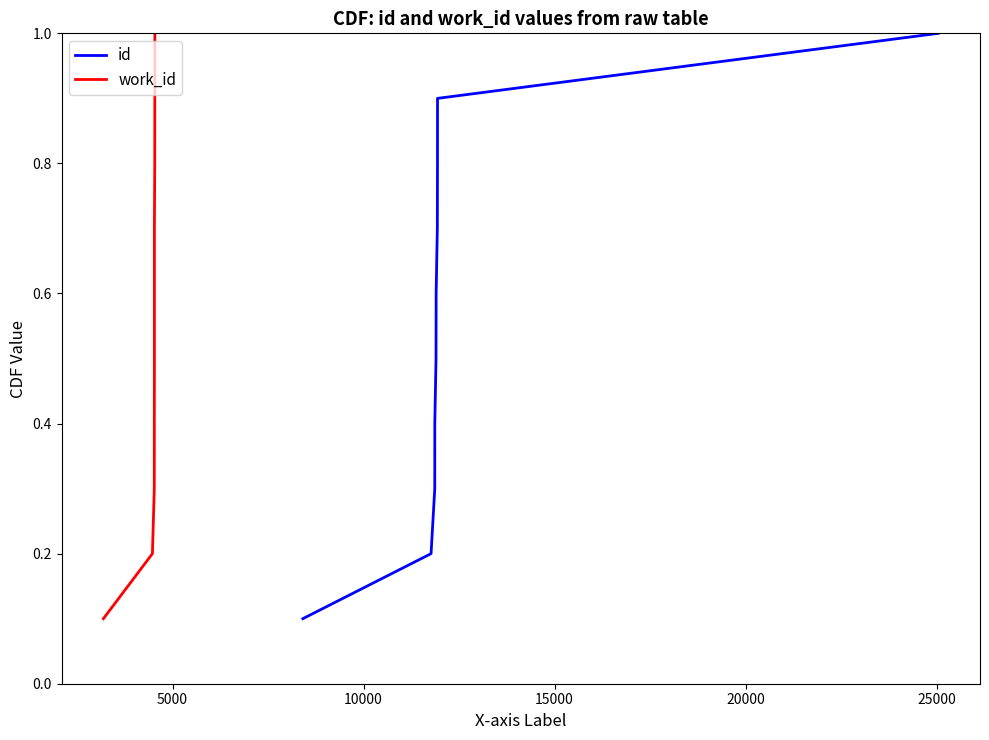

Reading left to right, list all the values displayed in this chart.

id: 0.1	0.2	0.3	0.4	0.5	0.6	0.7	0.8	0.9	1.0
work_id: 0.1	0.2	0.3	0.4	0.5	0.6	0.7	0.8	0.9	1.0